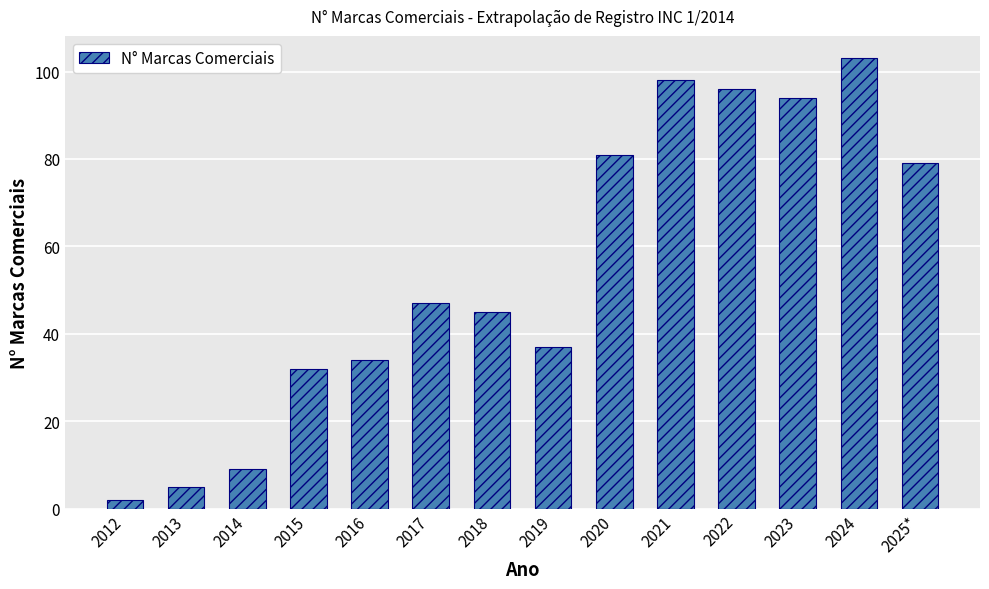

Is it true that the value at 2017 is 82?

False